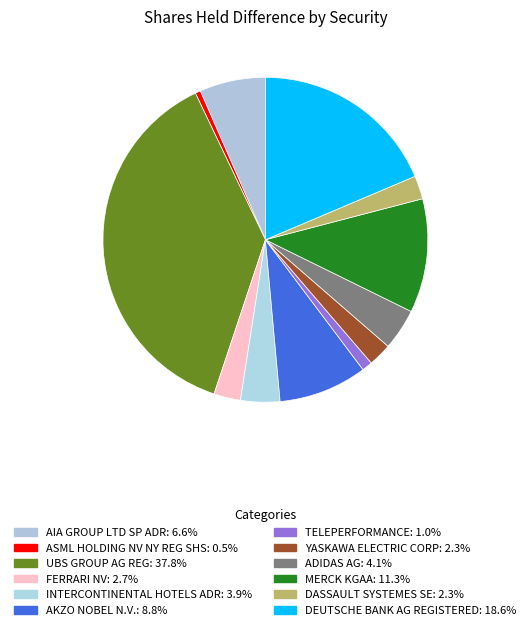

To the nearest percent, what portion does ADIDAS AG represent?

4%